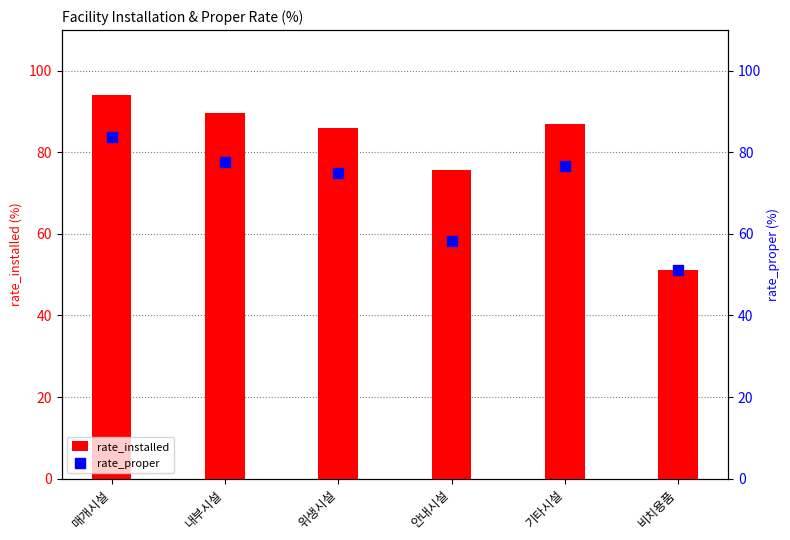

What are all the series names shown in the legend?

rate_installed, rate_proper